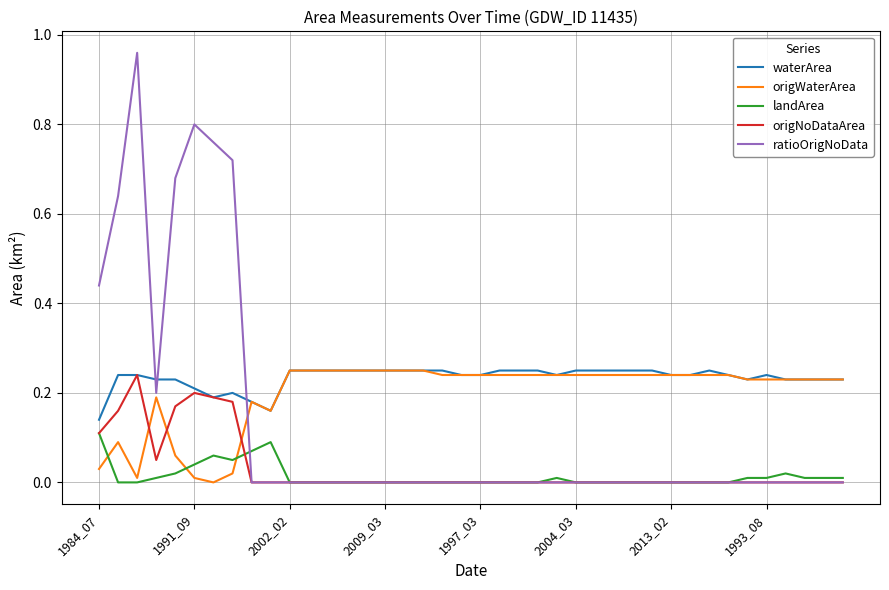

Which series has the largest range (max minus min)?

ratioOrigNoData